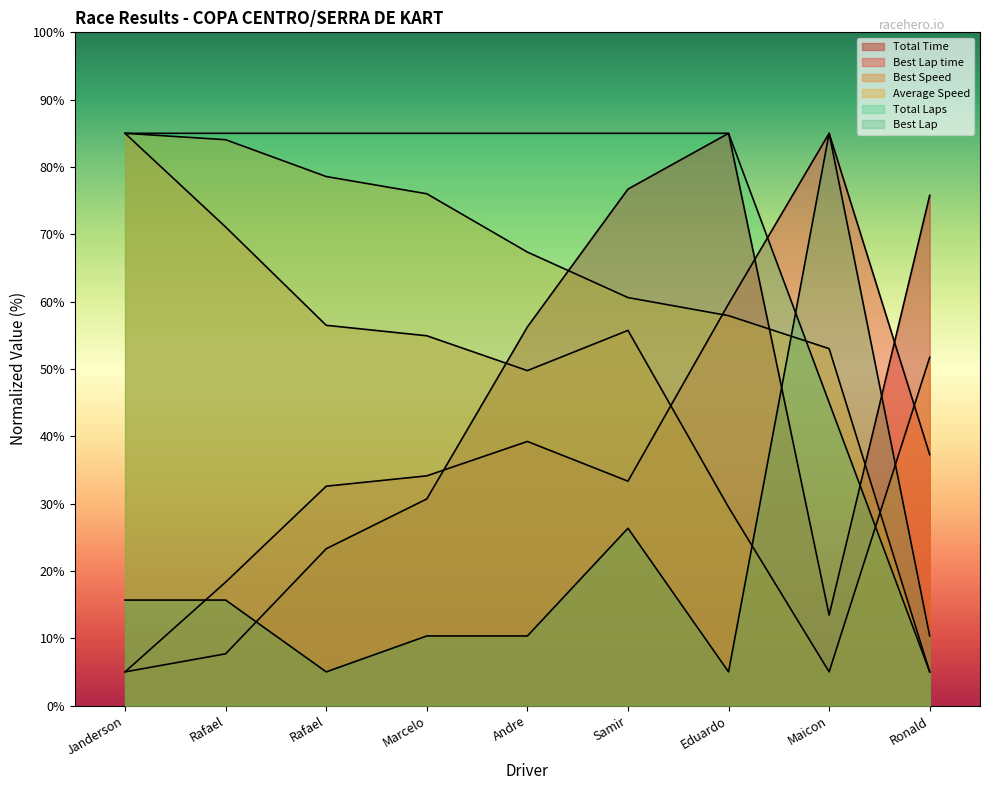

What is the maximum value shown in the chart?

85.0